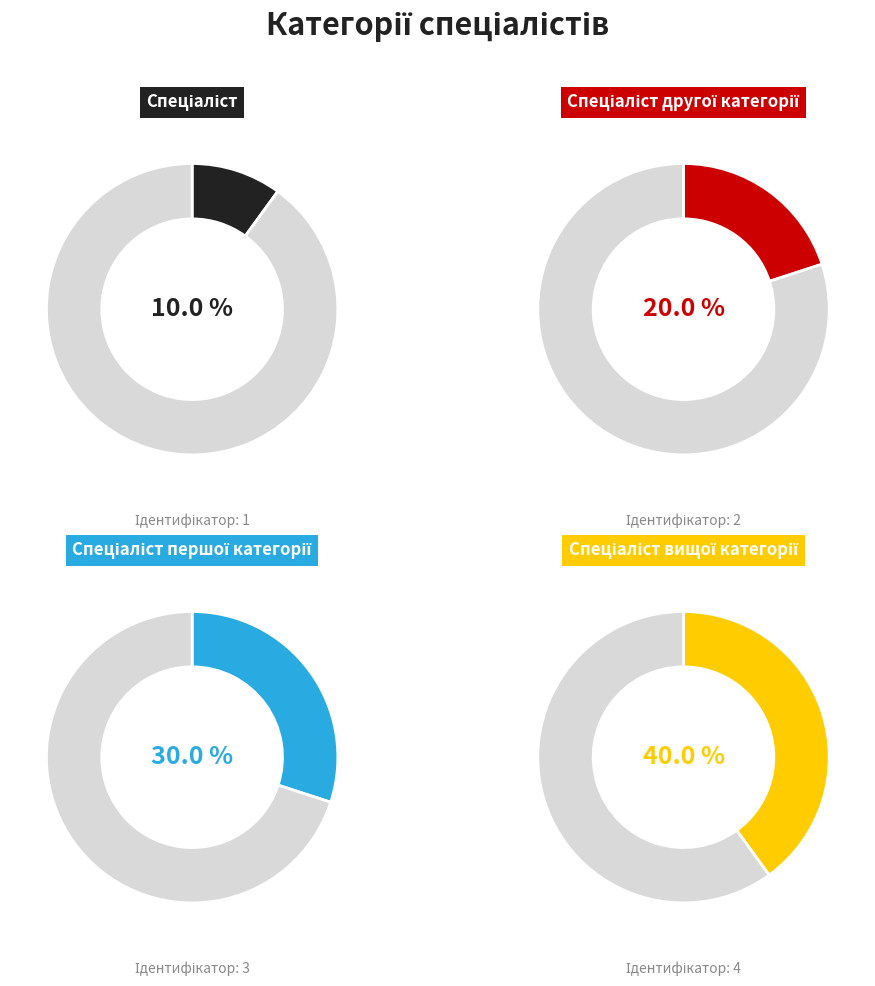

What is the ratio of the value at Спеціаліст другої категорії to the value at Спеціаліст вищої категорії?

0.5